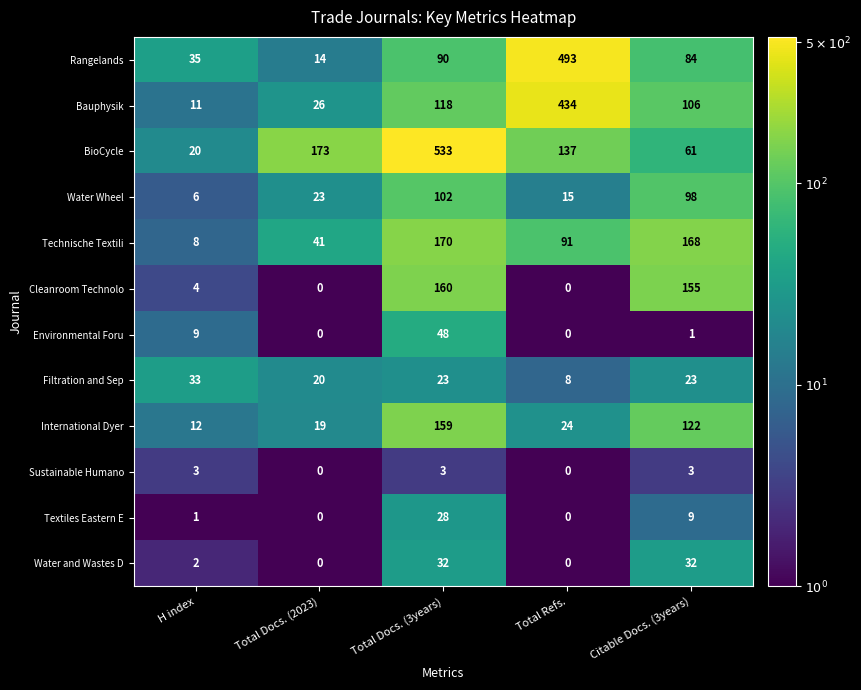

What is the sum of all Sustainable Humano values?

9